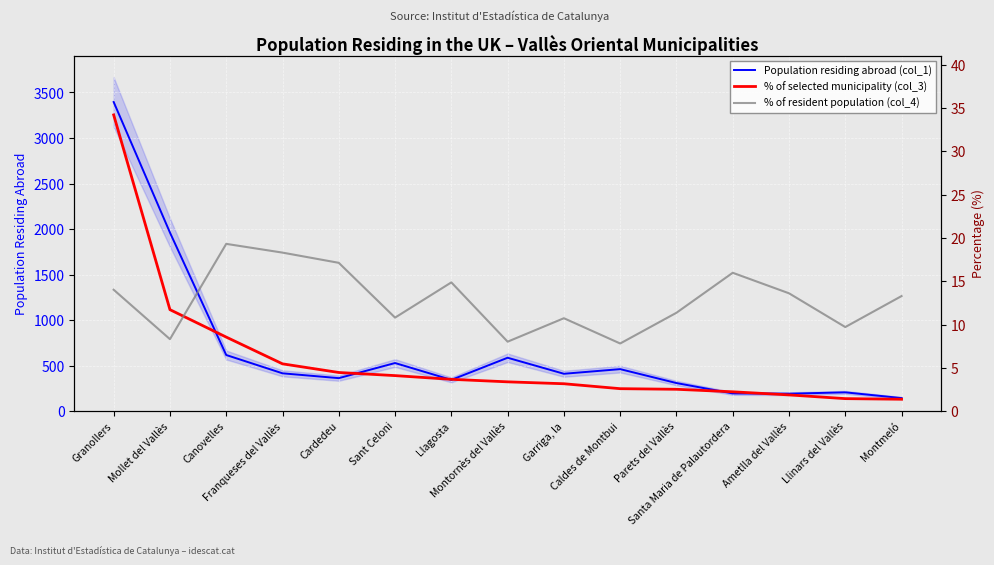

What is the value of the % of resident population (col_4) point at the 7th from the left?

14.9